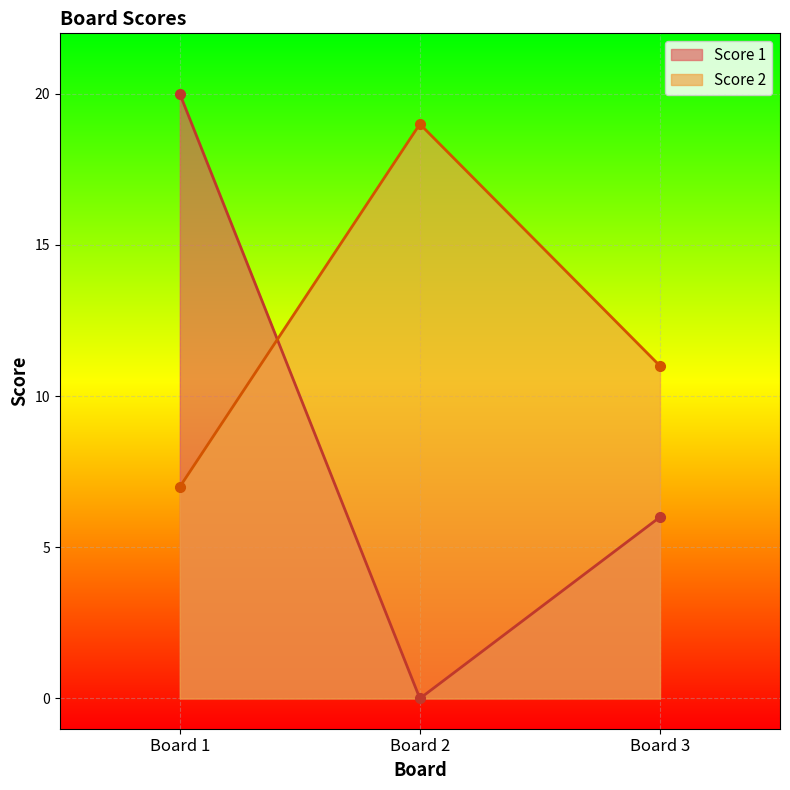

The value of Score 1 at Board 1 is 30. True or false?

False